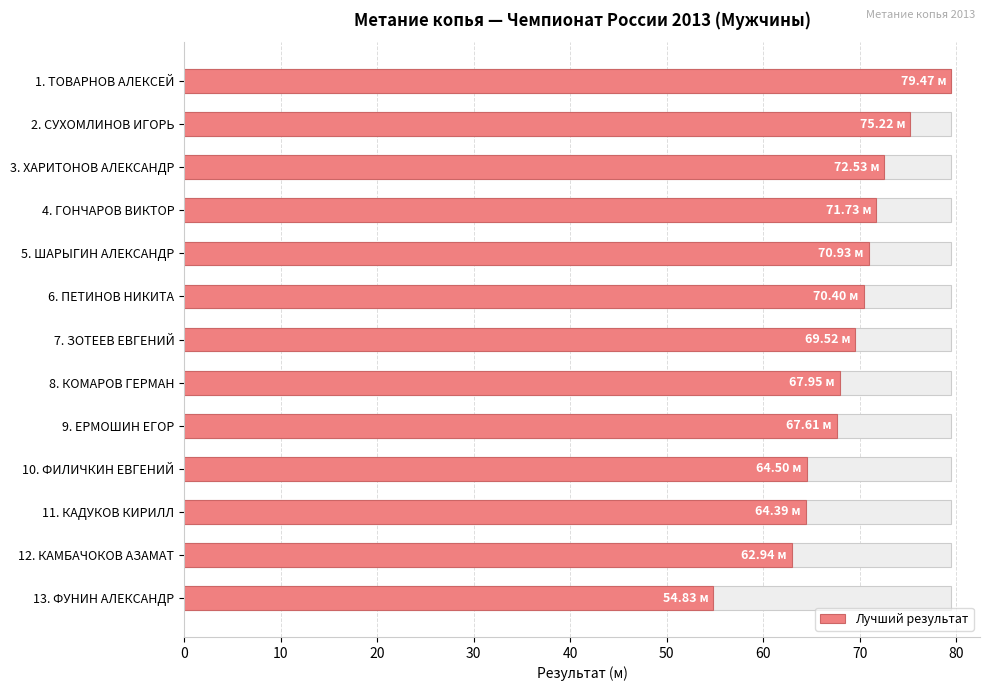

How many series are shown in this chart?

1